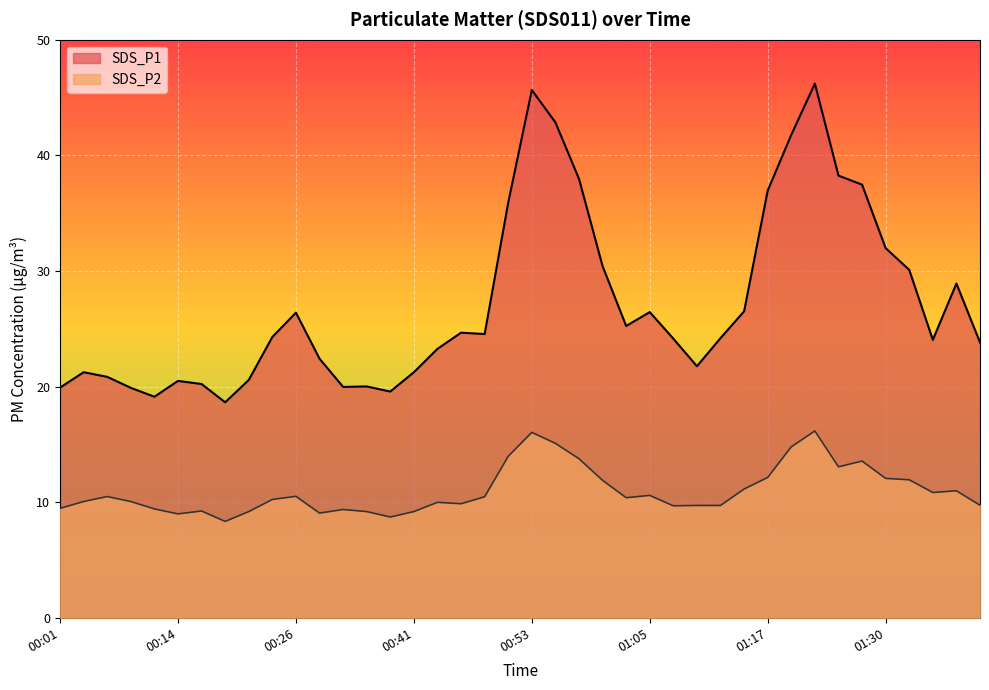

What position from the right is 00:53?

20